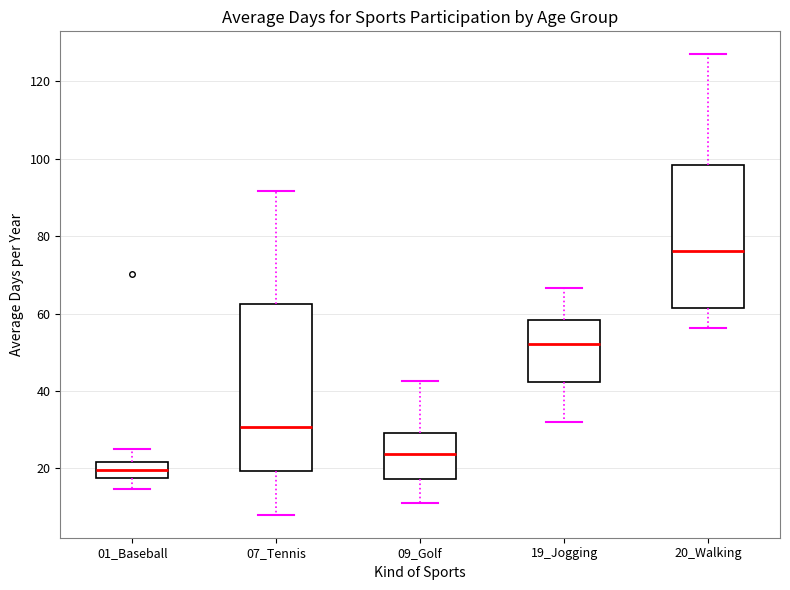

Where does the upper whisker of the box for 01_Baseball end on the y-axis? The values are not printed on the chart, so give them approximately, as read against the axis.

26